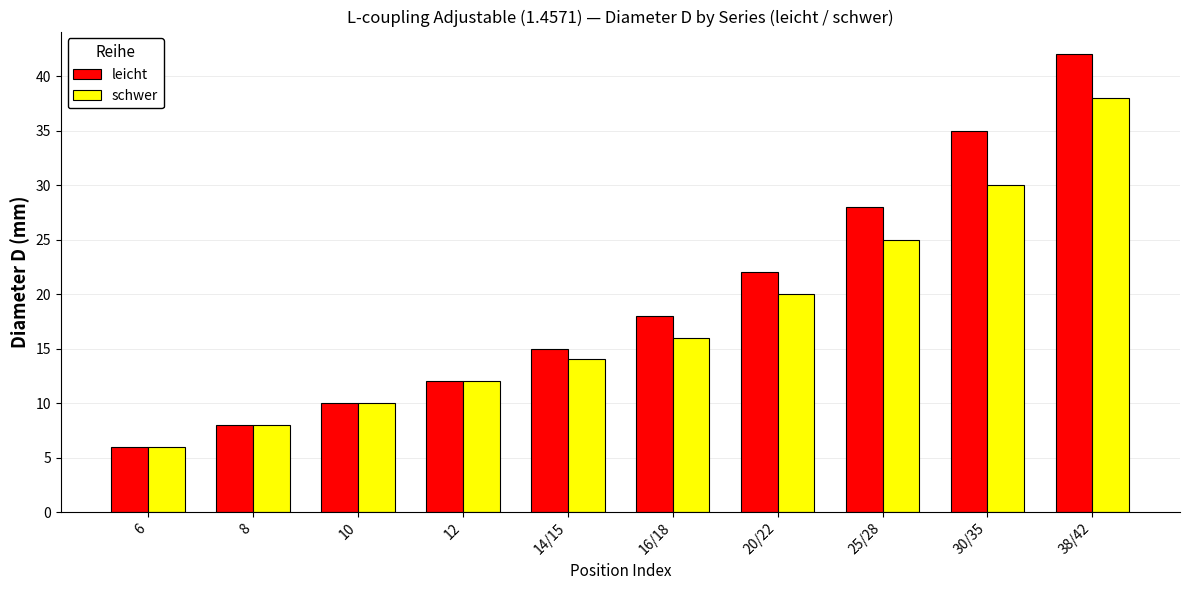

Rank the categories by leicht value from highest to lowest.

38/42, 30/35, 25/28, 20/22, 16/18, 14/15, 12, 10, 8, 6